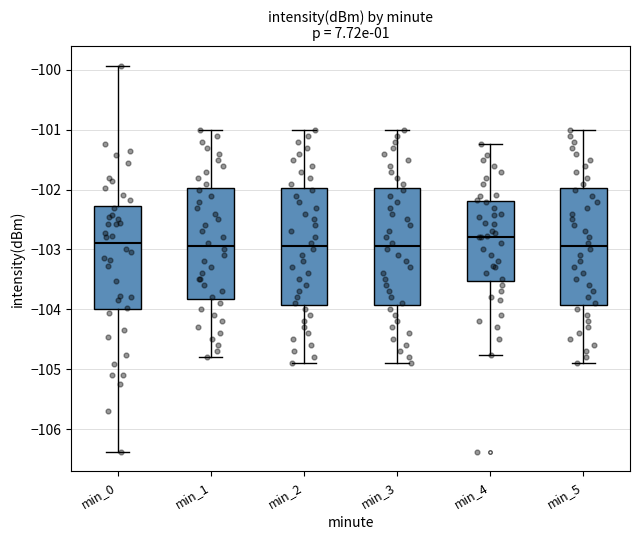

Reading left to right, transcribe this box plot: for each box, give where its median line is, the range the box spans, and where its two whiskers end, as read against the y-axis. The values are not printed on the chart, so give them approximately, as read against the axis.

min_0: median -102.9, box -104.0 to -102.3, whiskers -106.4 to -99.9
min_1: median -102.9, box -103.8 to -102.0, whiskers -104.8 to -101.0
min_2: median -102.9, box -103.9 to -102.0, whiskers -104.9 to -101.0
min_3: median -102.9, box -103.9 to -102.0, whiskers -104.9 to -101.0
min_4: median -102.8, box -103.5 to -102.2, whiskers -104.8 to -101.2
min_5: median -102.9, box -103.9 to -102.0, whiskers -104.9 to -101.0